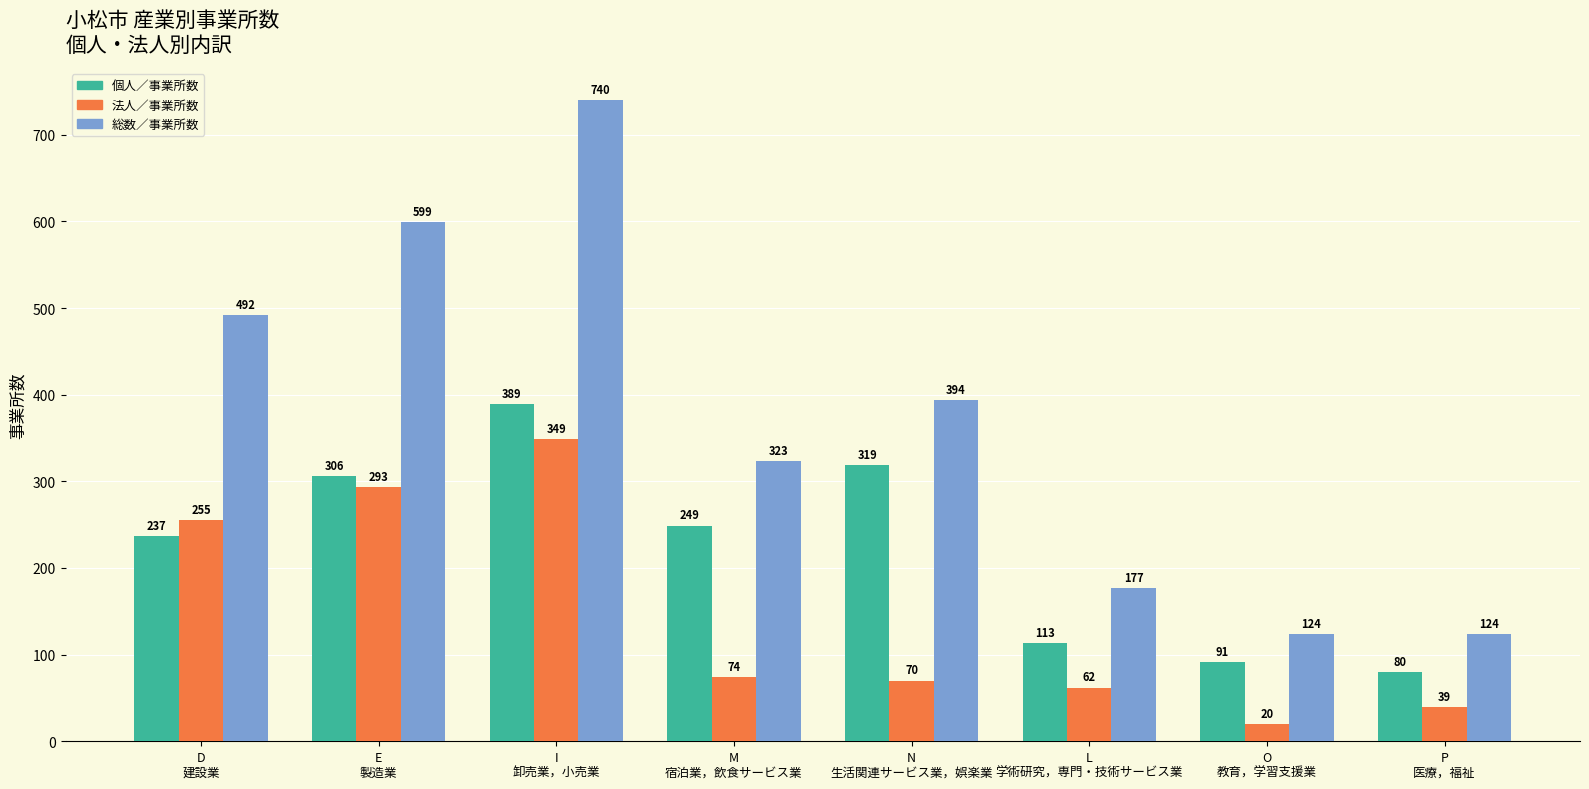

Reading left to right, list all the values displayed in this chart.

個人／事業所数: 237	306	389	249	319	113	91	80
法人／事業所数: 255	293	349	74	70	62	20	39
総数／事業所数: 492	599	740	323	394	177	124	124